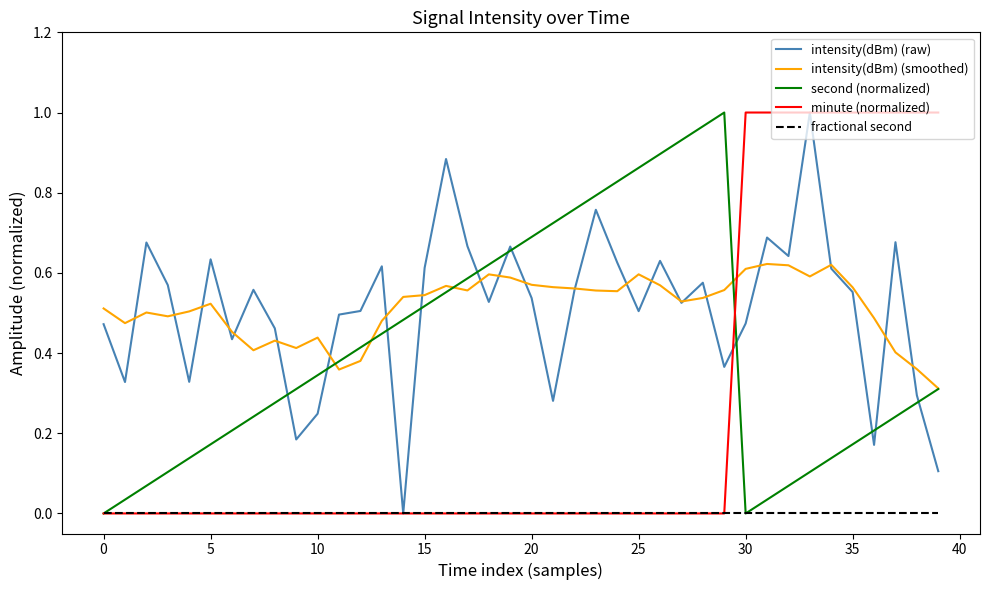

In intensity(dBm) (smoothed), how many points are higher than both neighbors (excluding endpoints)?

9